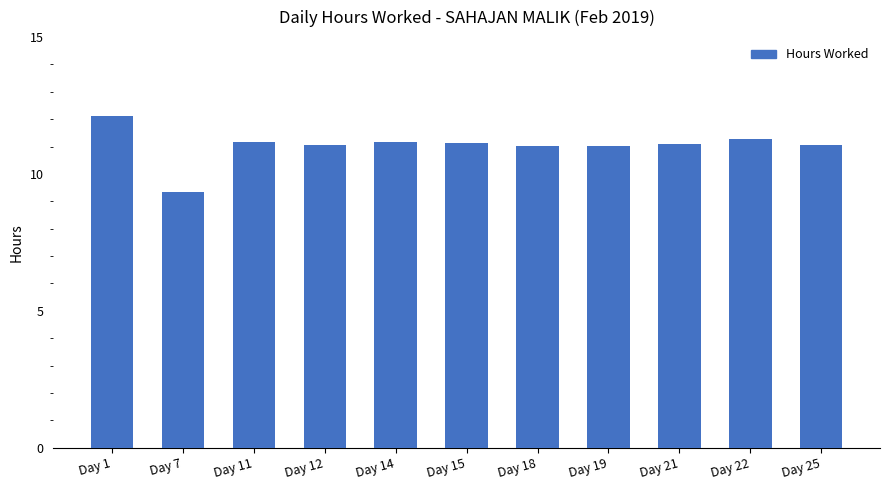

Count the number of categories in the chart.

11